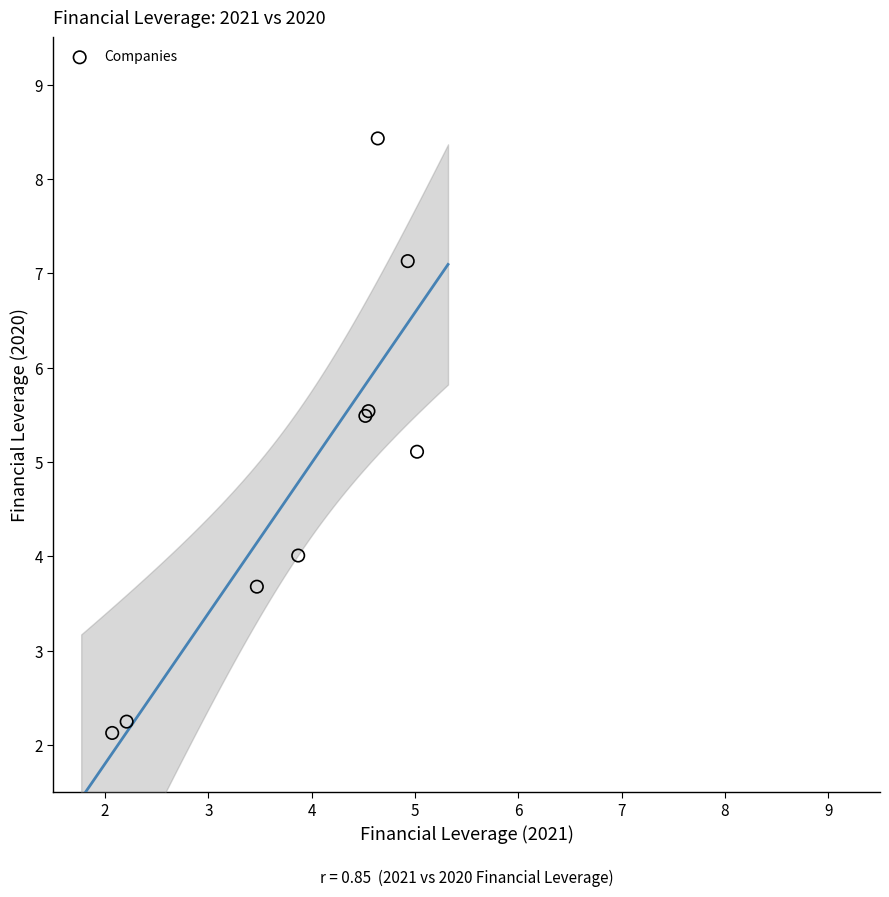

What Y value in the scatter plot is closest to 5?

5.1